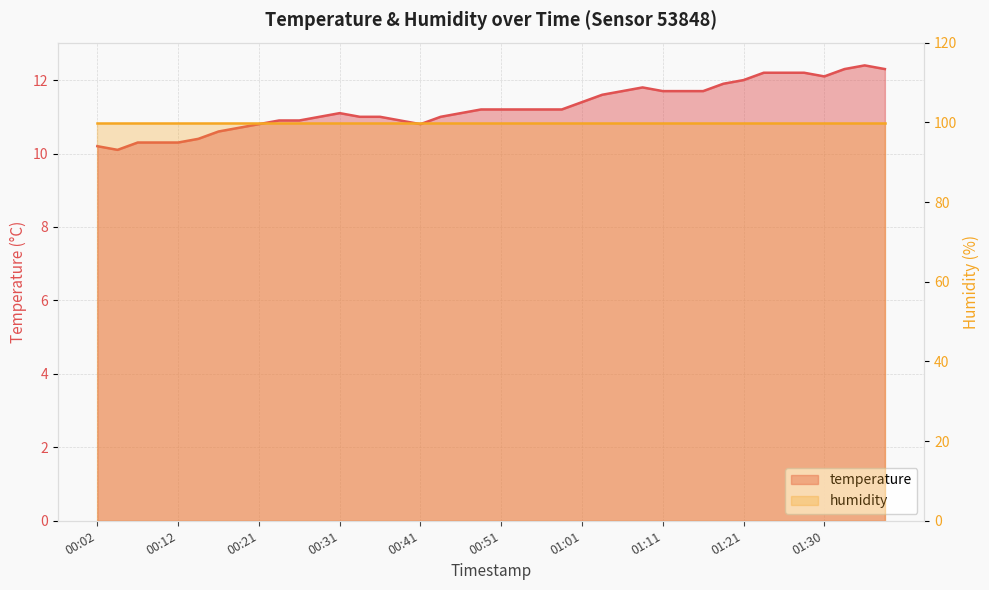

What is the difference between the values at 00:43 and 00:46?

0.1